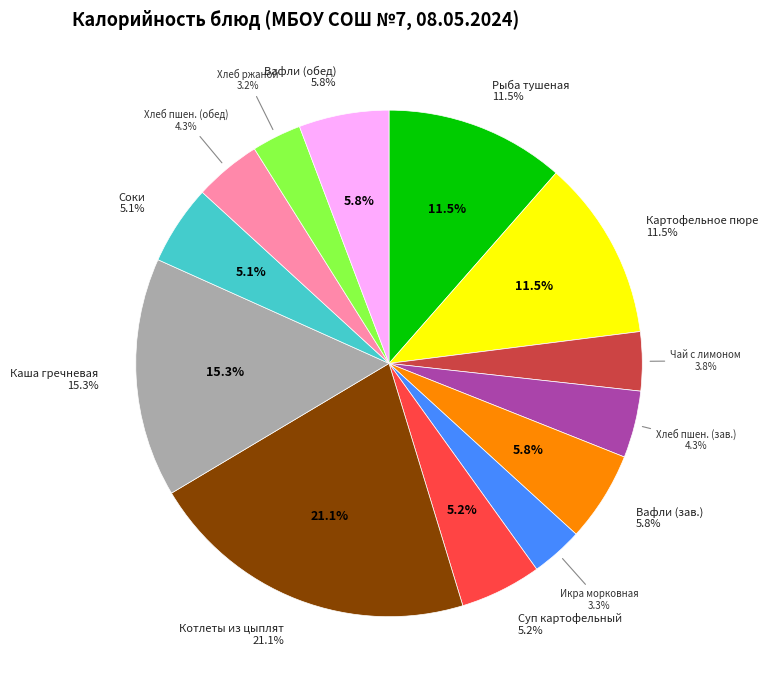

How many slices are in this pie chart?

13